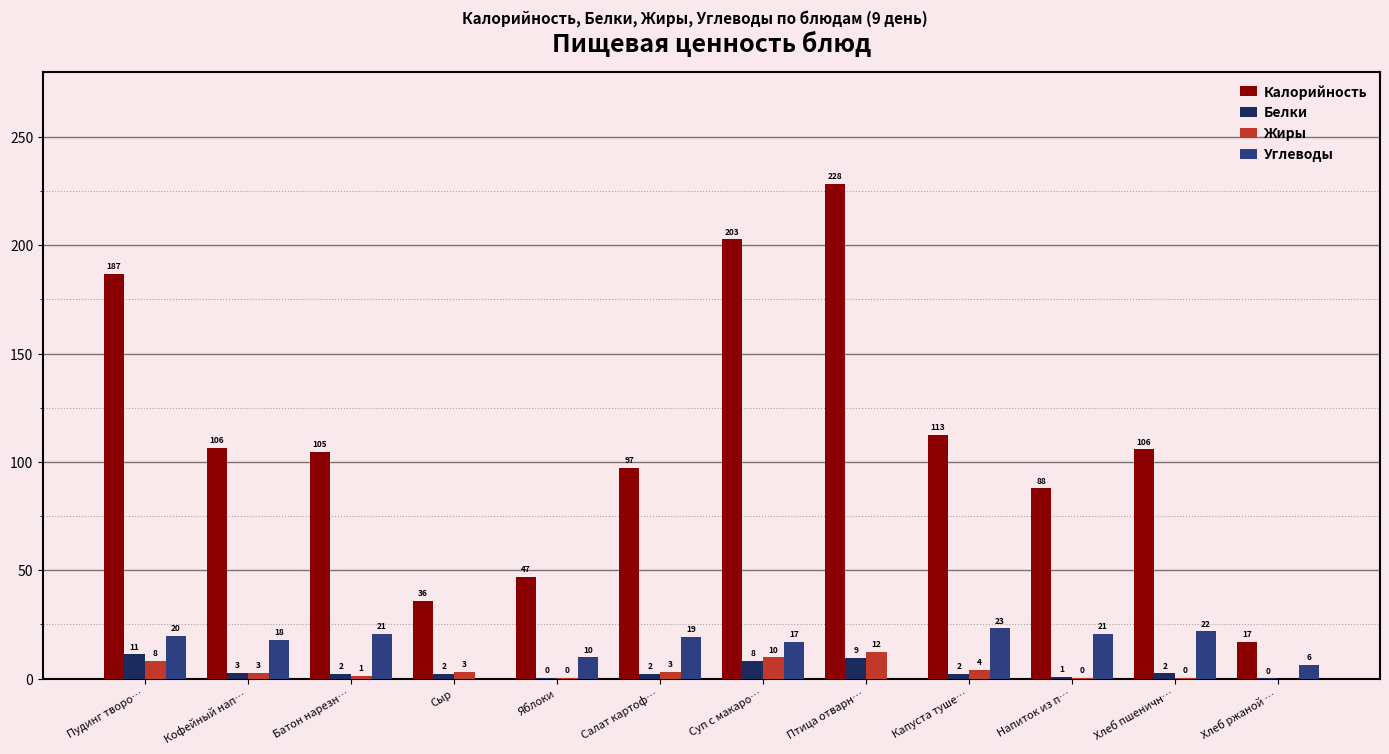

What is the sum of the Углеводы values at Напиток из п… and Пудинг творо…?

40.5